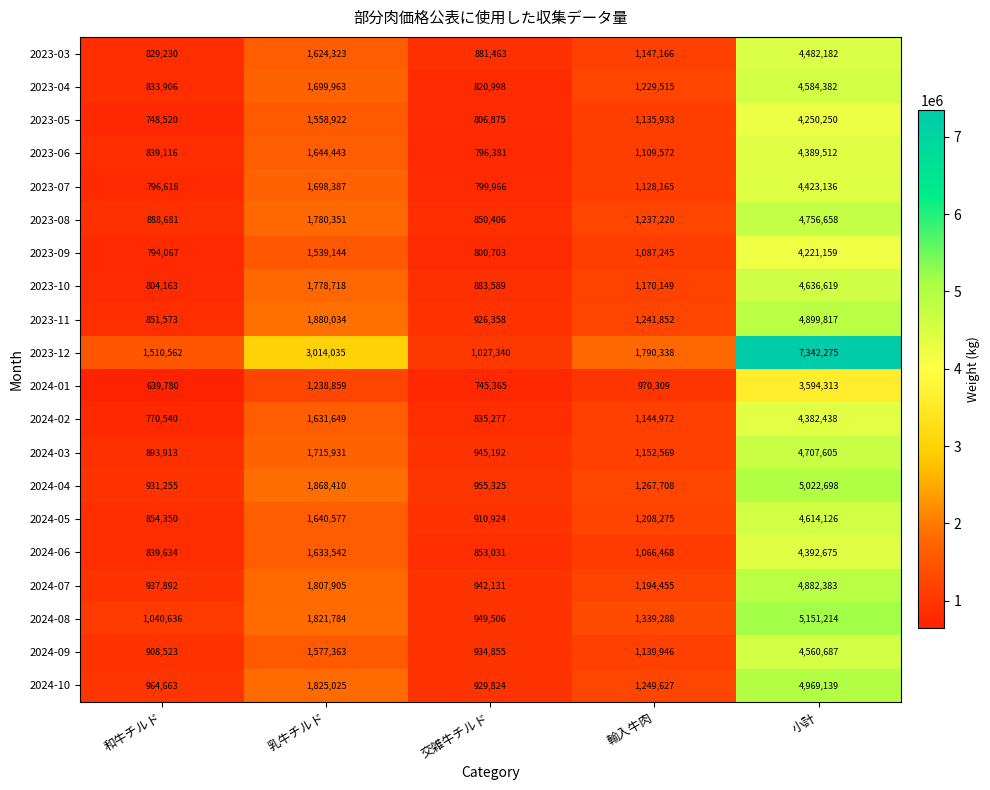

Rank the series at 輸入牛肉 from lowest to highest value.

2024-01, 2024-06, 2023-09, 2023-06, 2023-07, 2023-05, 2024-09, 2024-02, 2023-03, 2024-03, 2023-10, 2024-07, 2024-05, 2023-04, 2023-08, 2023-11, 2024-10, 2024-04, 2024-08, 2023-12